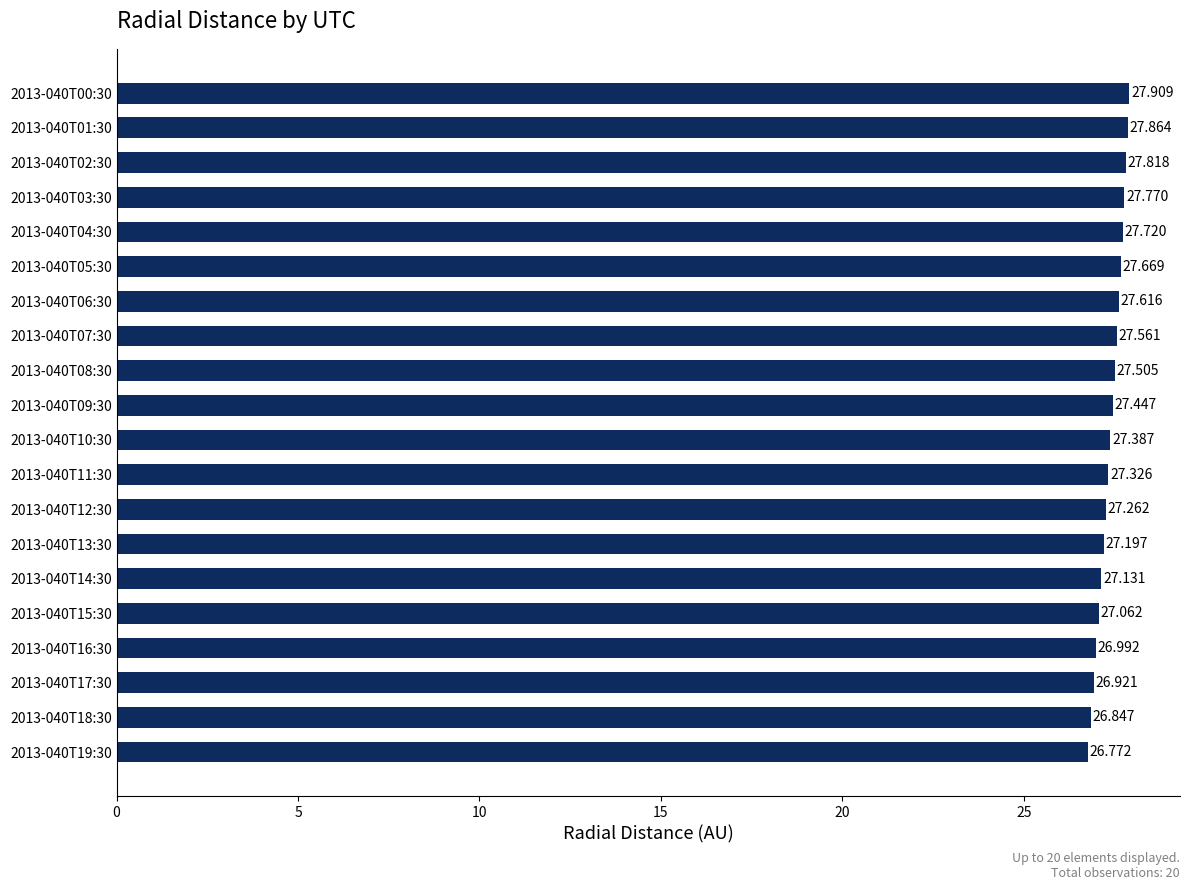

Are the bars horizontal?

Yes